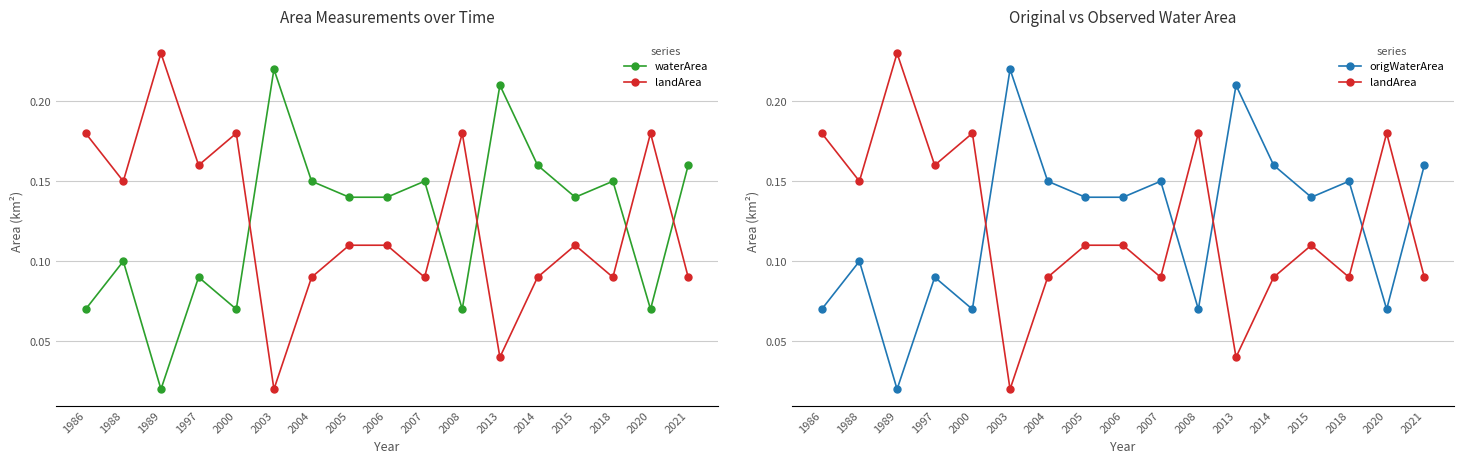

What is the value of the landArea point at the 3rd from the left?

0.2